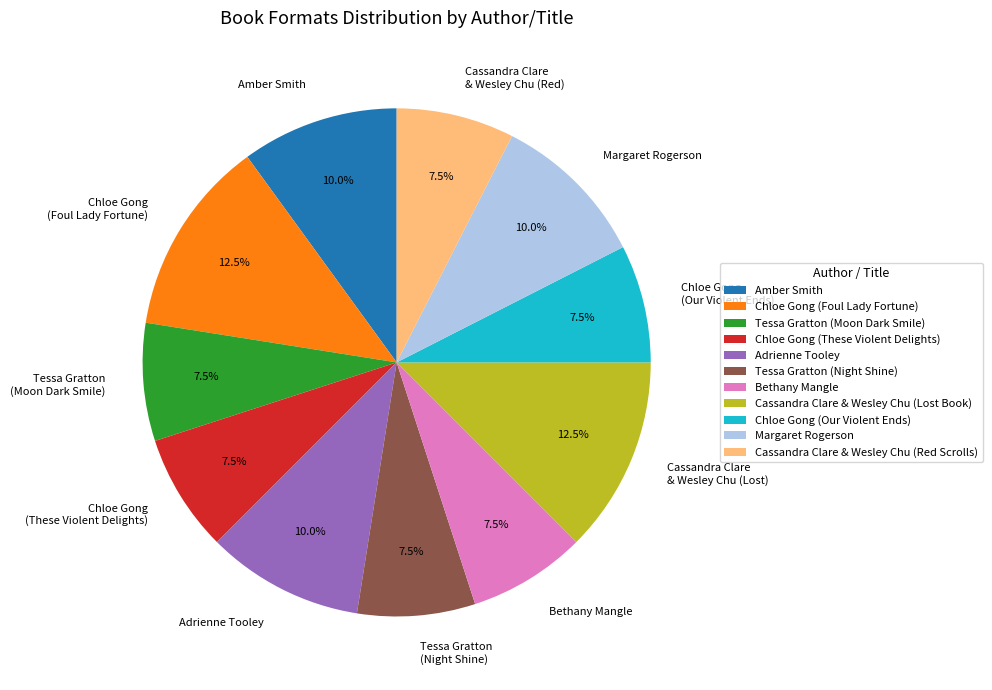

Is there any slice that represents more than half of the pie?

No